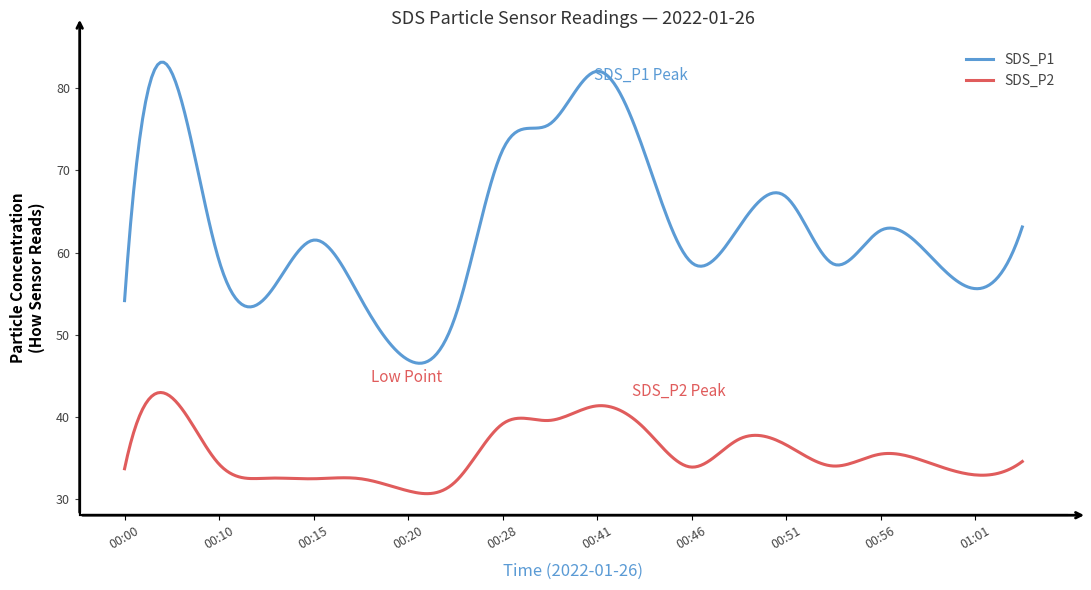

Rank the series by their average value, from highest to lowest.

SDS_P1, SDS_P2